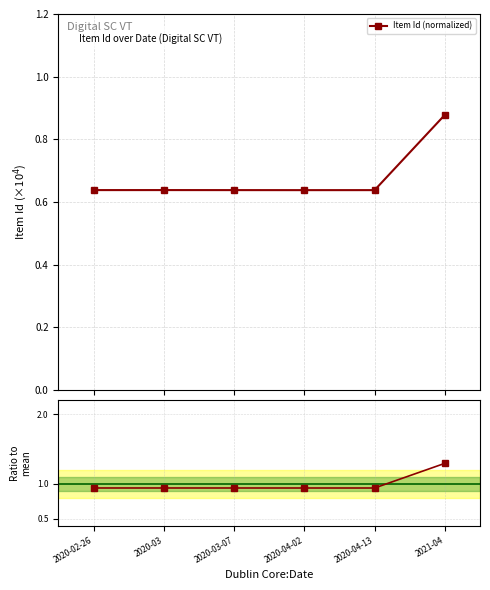

At how many categories does at least one series exceed 0?

6